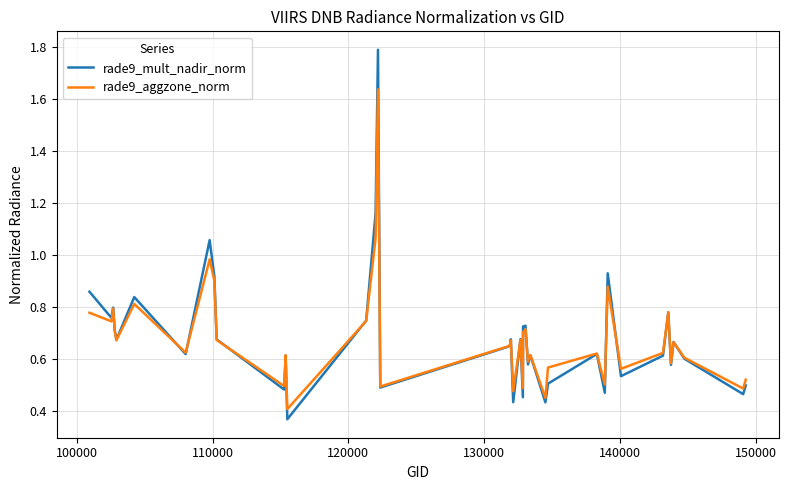

In rade9_aggzone_norm, how many points are higher than both neighbors (excluding endpoints)?

13